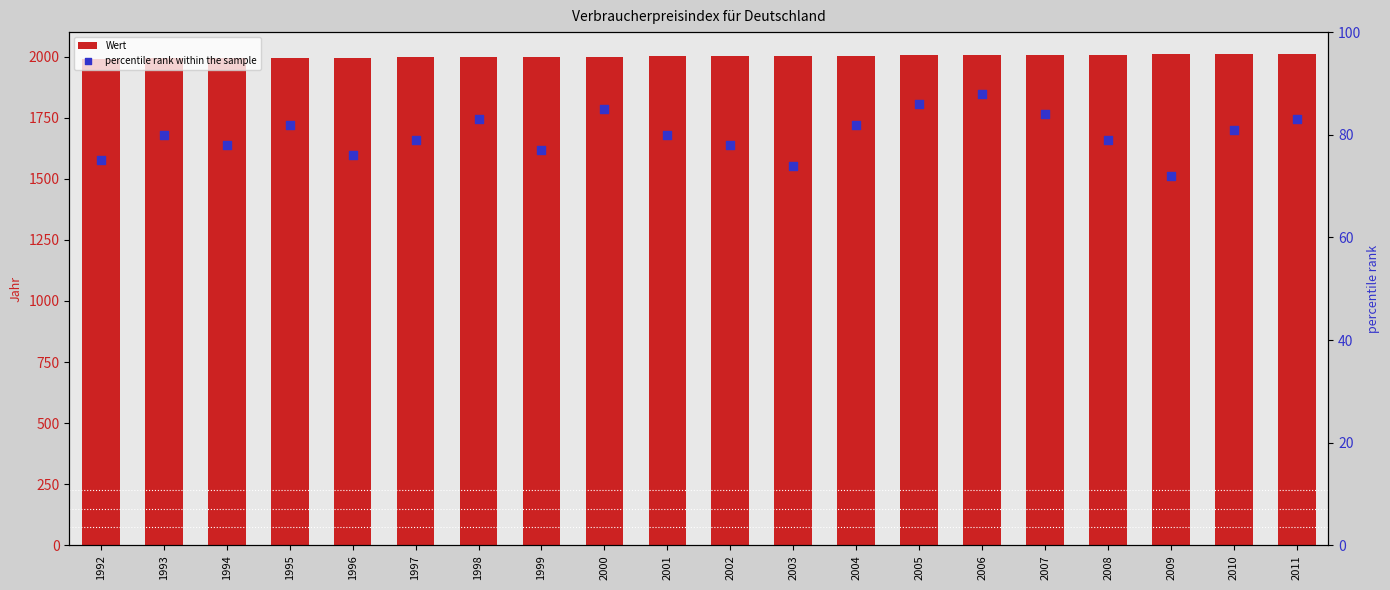

Which series has the largest total across all categories?

Wert